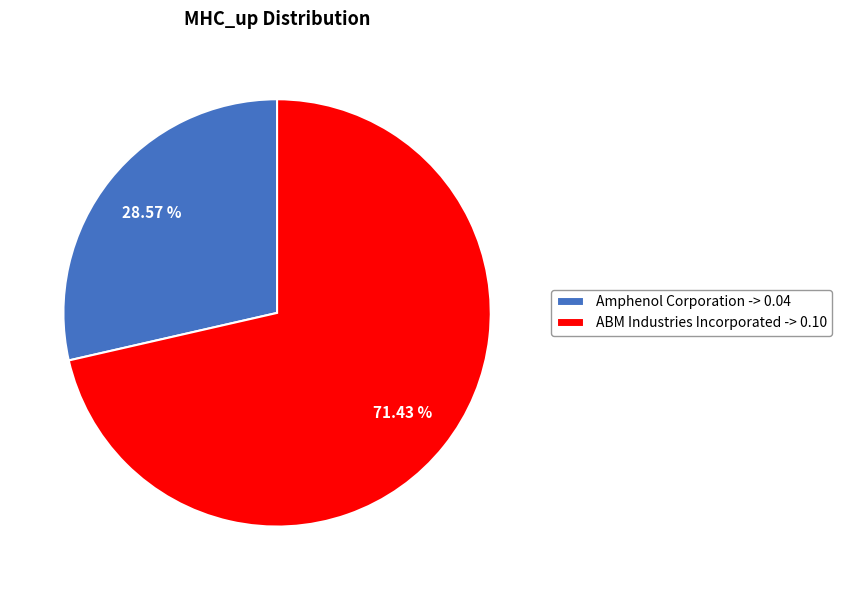

Which category has the smallest portion of the pie?

Amphenol Corporation